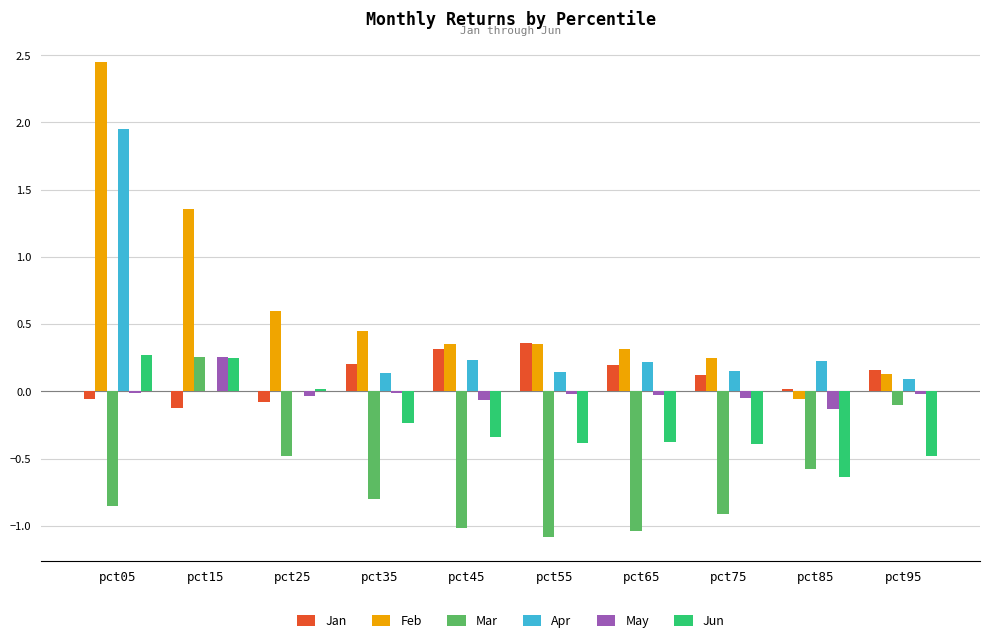

At which category does the chart reach its peak across all series?

pct05